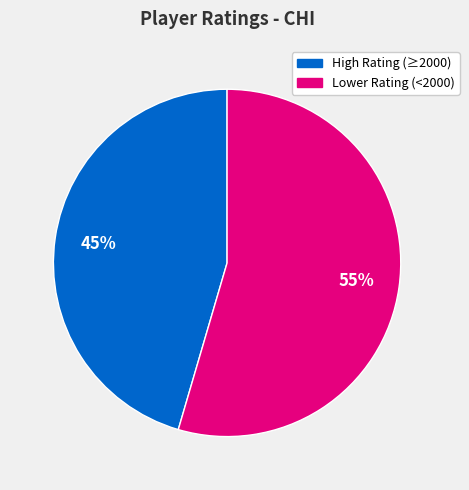

Is there a majority slice in this chart?

Yes